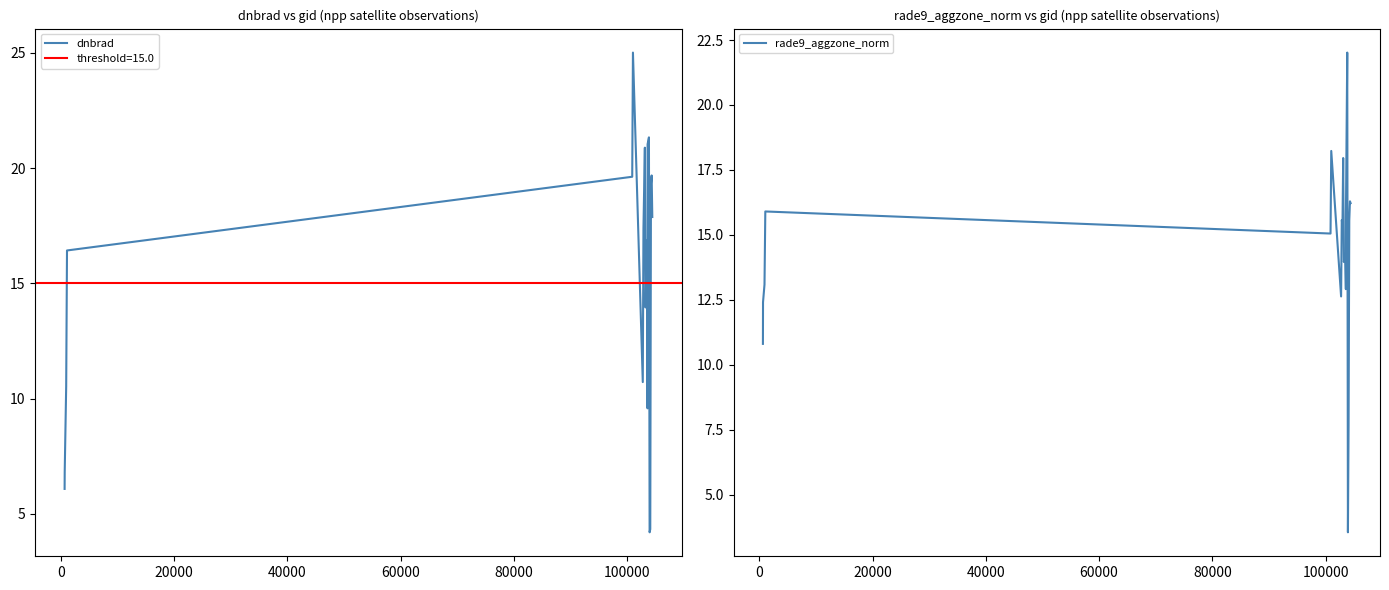

How many data points in rade9_aggzone_norm are less than 15?

9